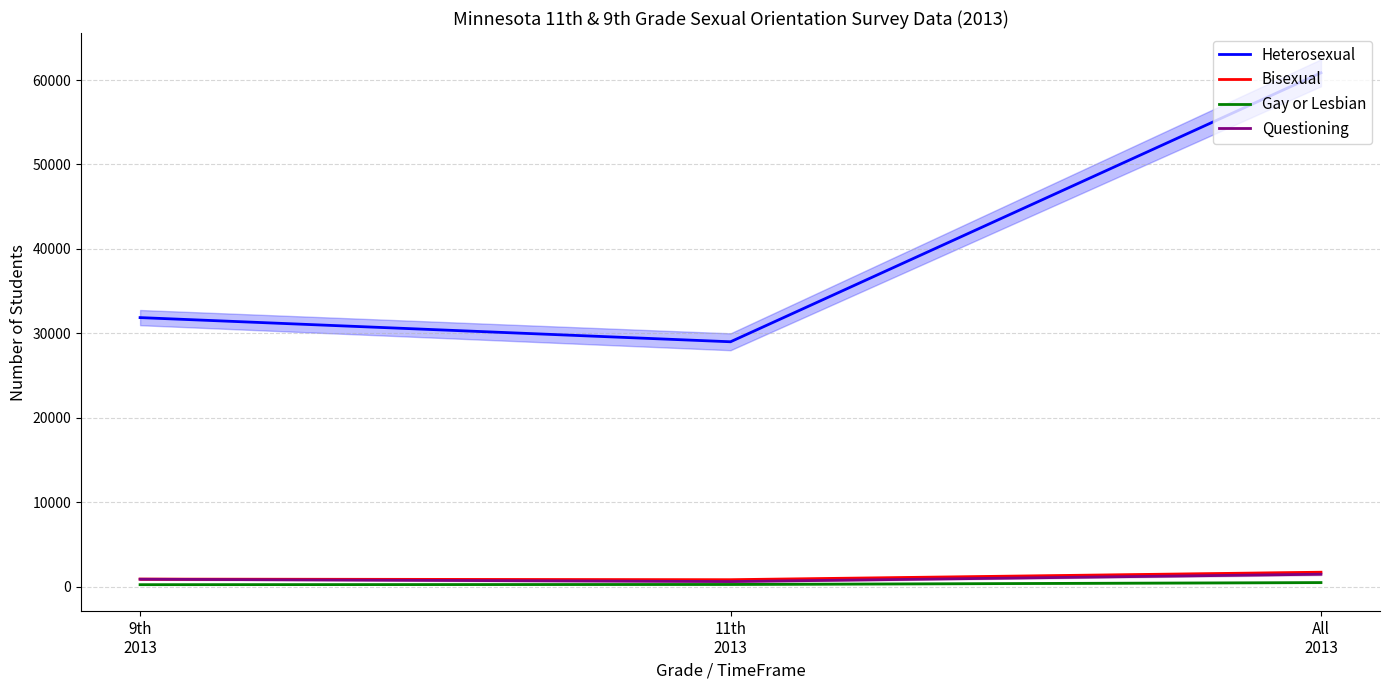

What is the sum of the Gay or Lesbian values at 9th
2013 and All
2013?

698